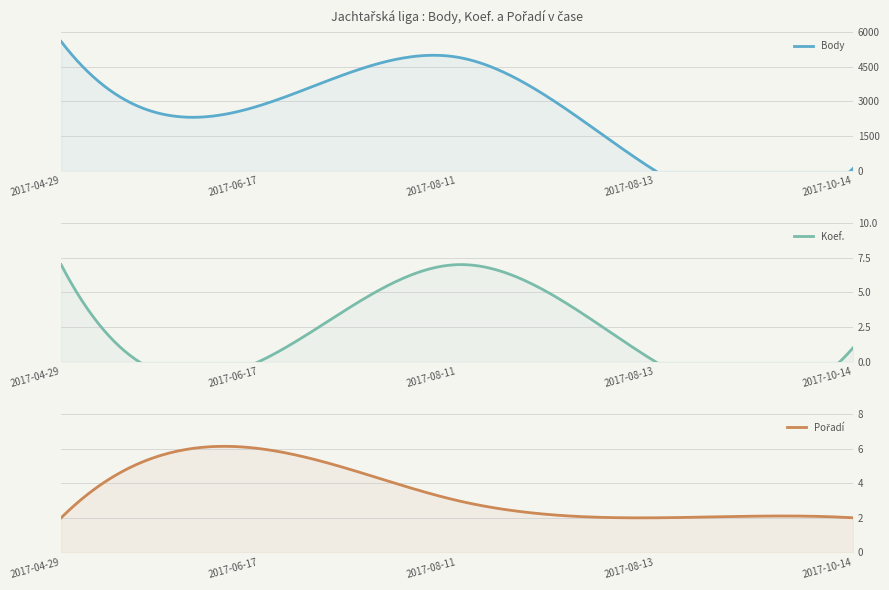

How many data points in Koef. are above 1?

2